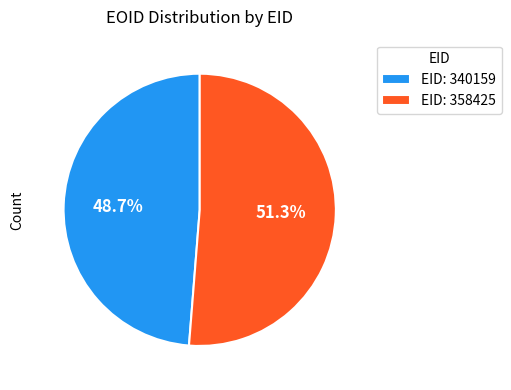

How many segments does this pie chart have?

2